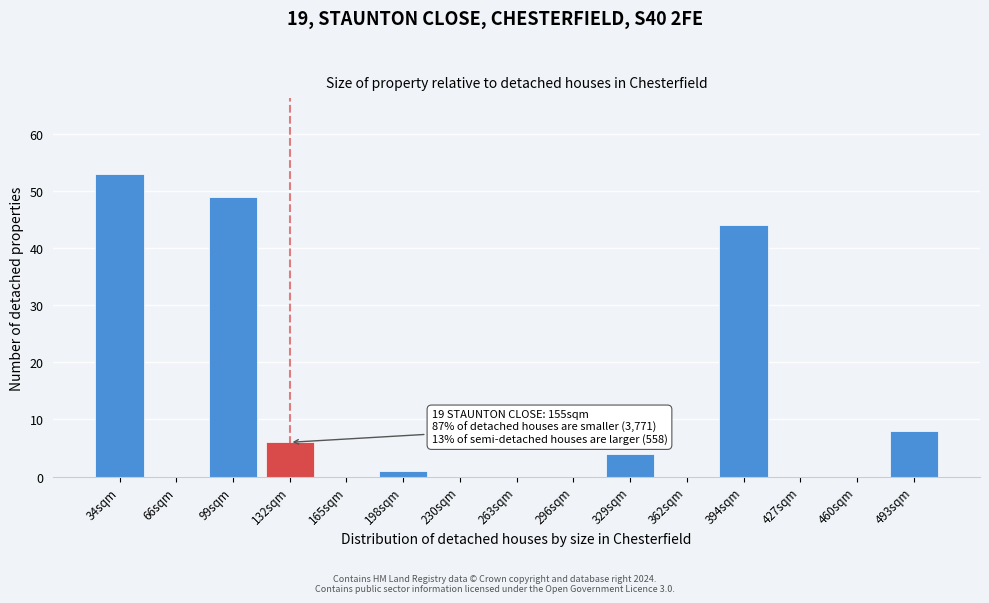

Reading right to left, what are all the values shown in this chart?

493sqm=8	460sqm=0	427sqm=0	394sqm=44	362sqm=0	329sqm=4	296sqm=0	263sqm=0	230sqm=0	198sqm=1	165sqm=0	132sqm=6	99sqm=49	66sqm=0	34sqm=53